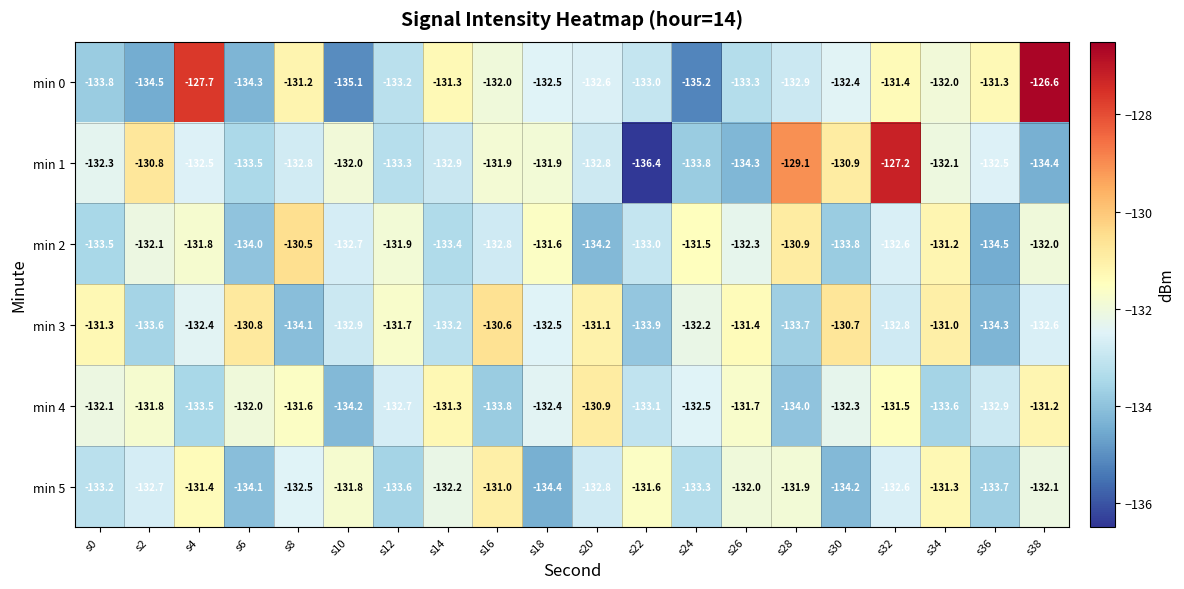

Which series has the largest total across all categories?

min 0